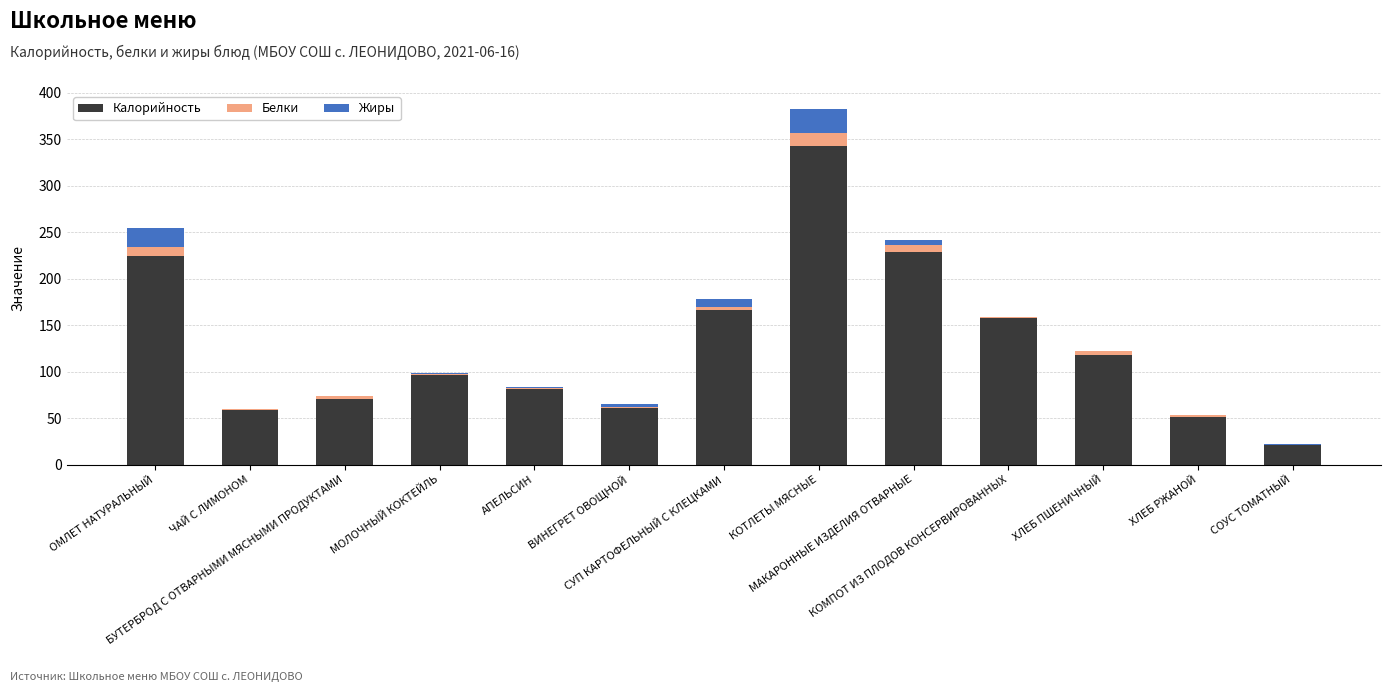

Are the bars grouped side by side (vs. stacked)?

No